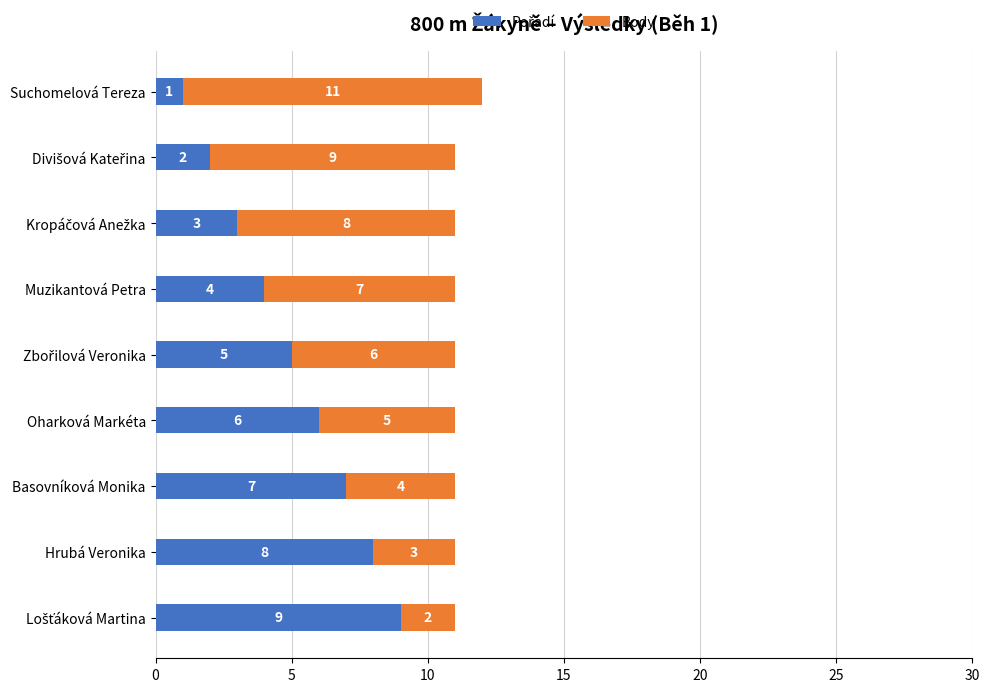

At which category is the sum across all series the highest?

Suchomelová Tereza